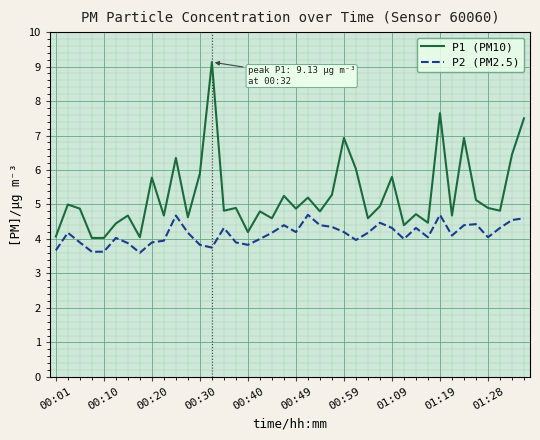

True or false: P2 (PM2.5) and P1 (PM10) intersect in this chart.

False